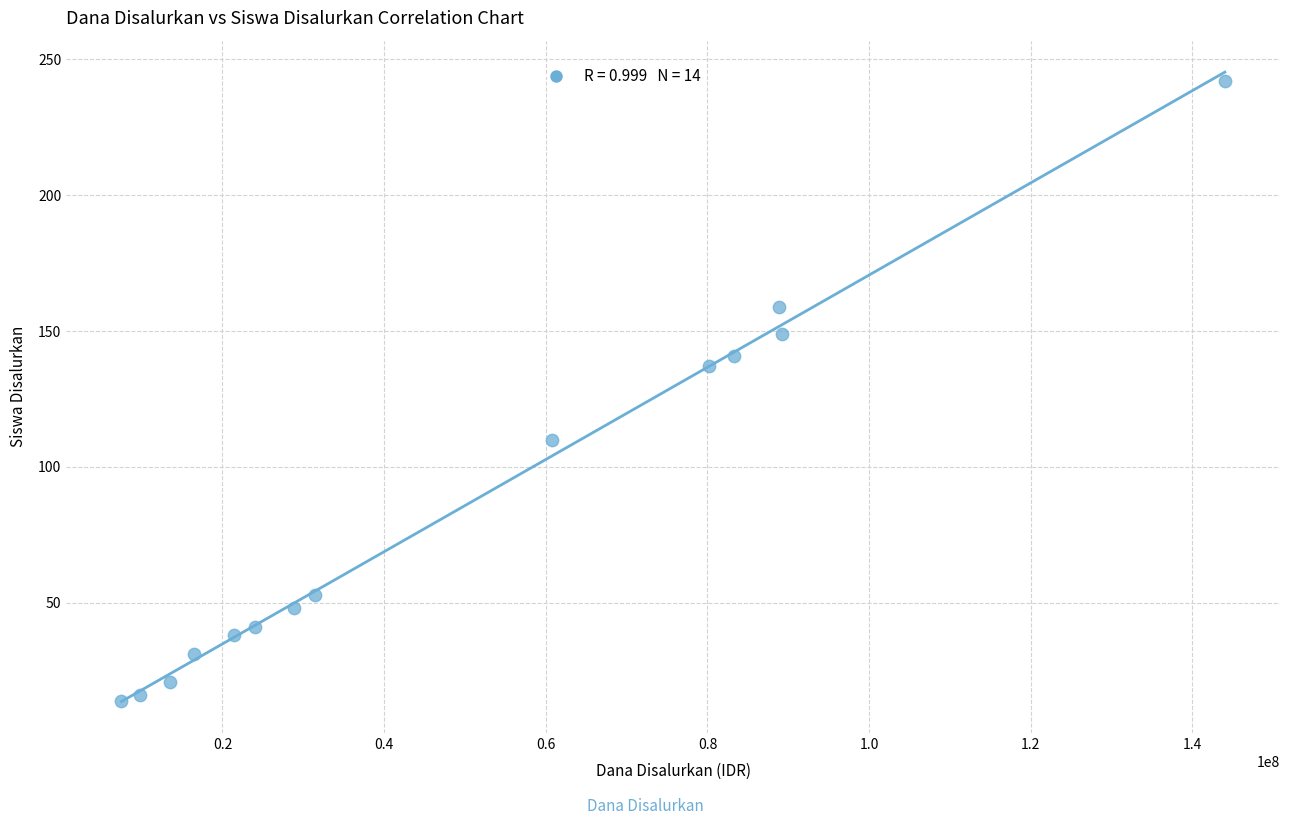

What is the range of Y values (max minus min)?

228